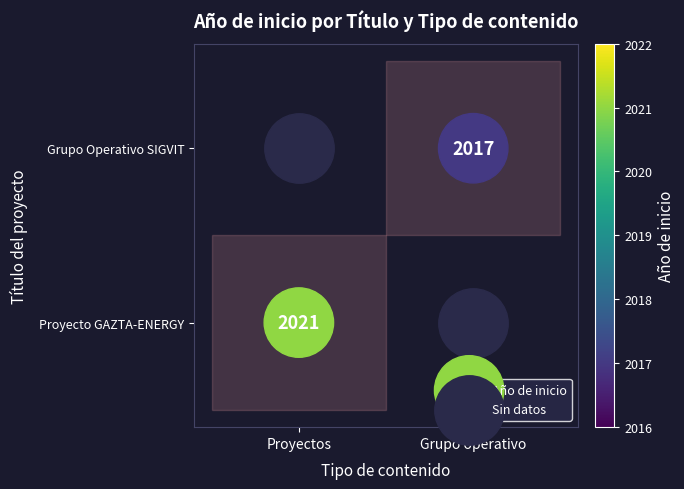

What are all the series names shown in the legend?

Año de inicio, Sin datos